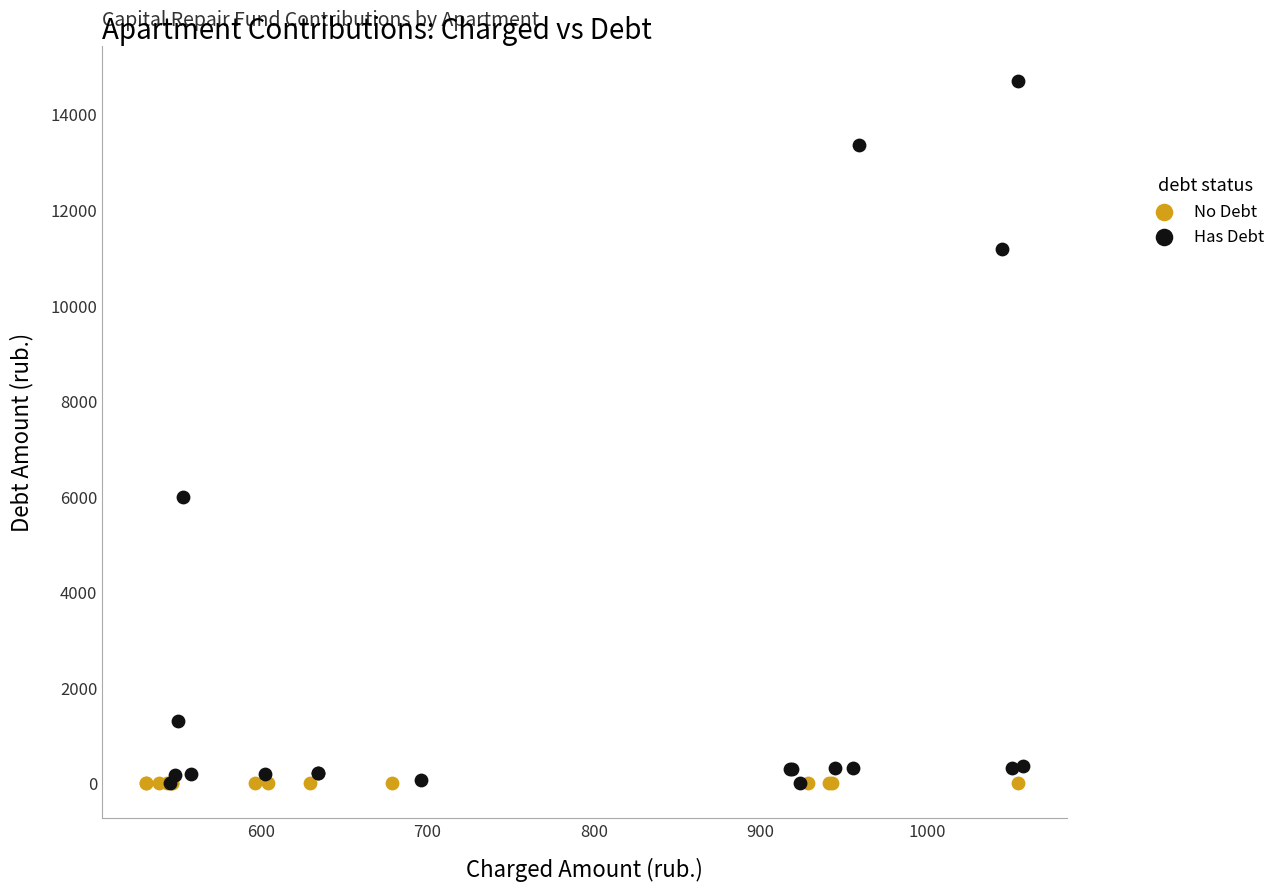

Which series contains the highest Y value?

Has Debt